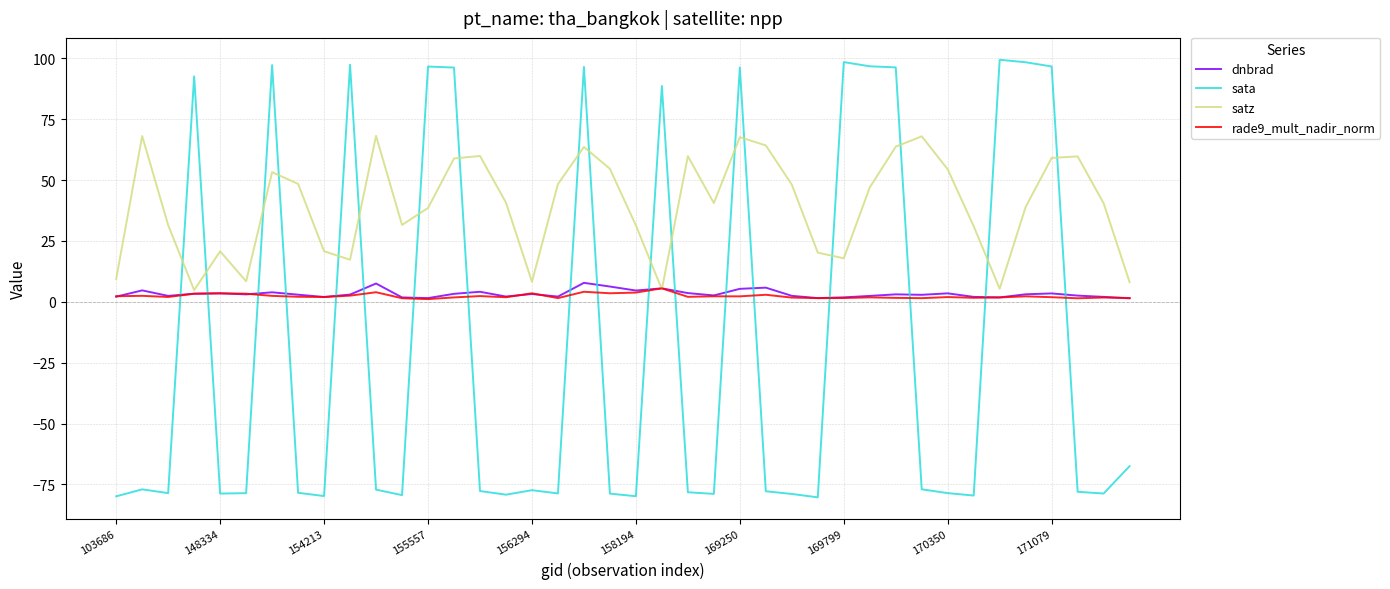

In satz, how many points are higher than both neighbors (excluding endpoints)?

10